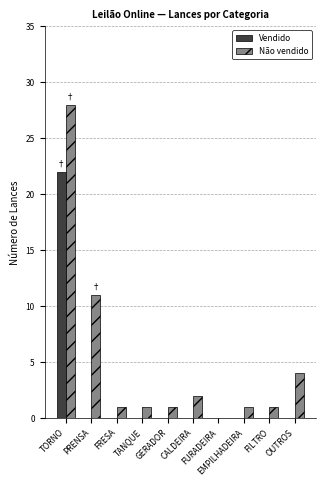

Which series has the widest spread of values?

Não vendido